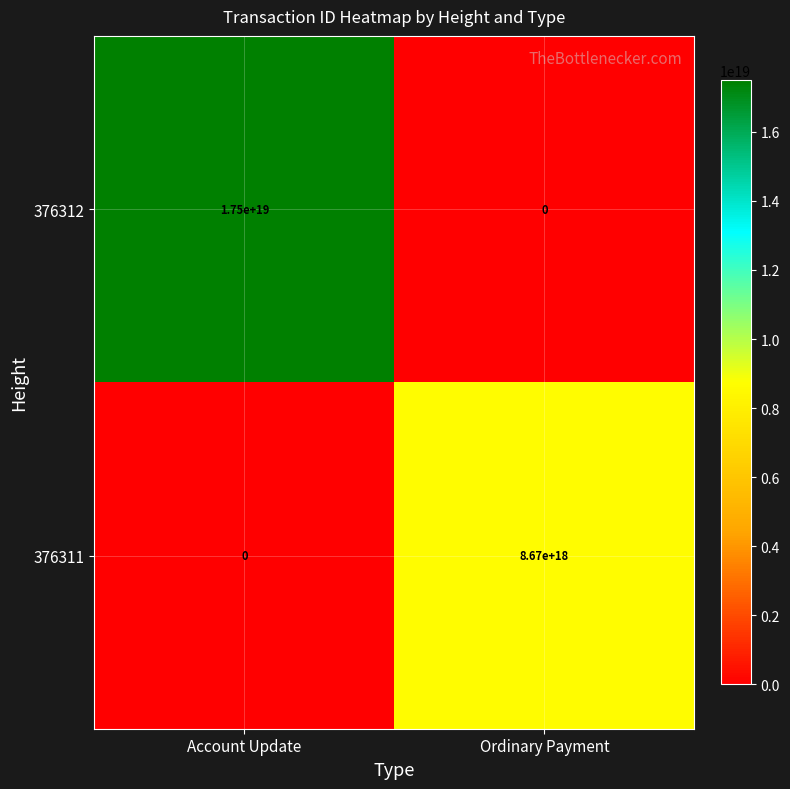

At which label does 376312 reach its minimum?

Ordinary Payment